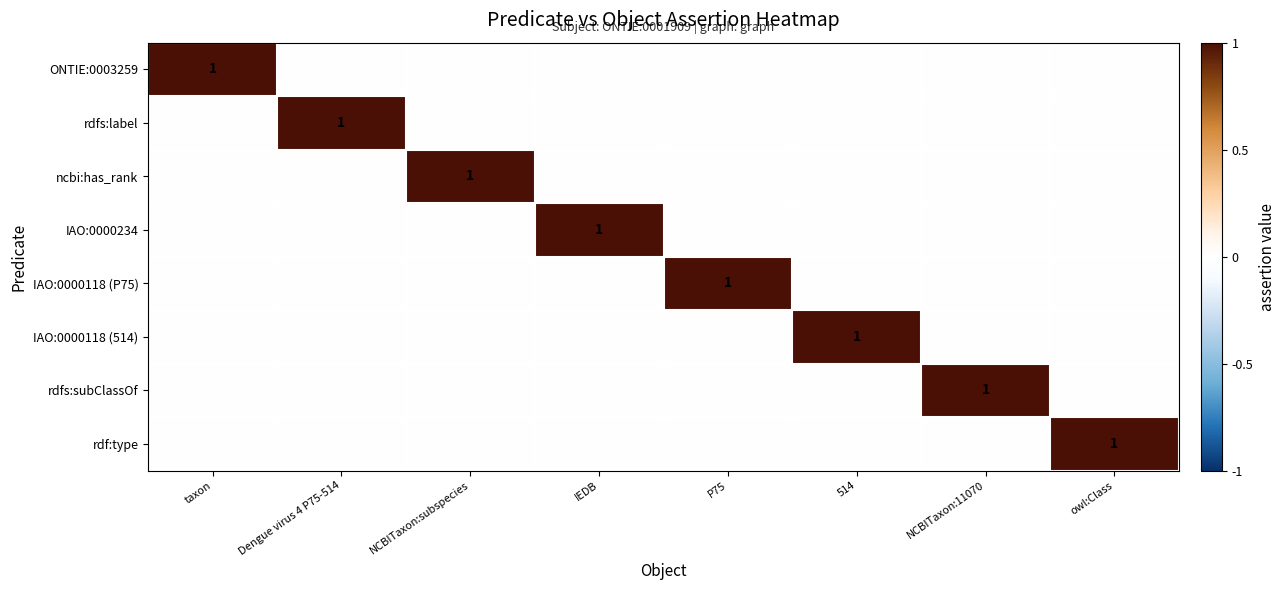

Which category has the highest value in the rdf:type series?

owl:Class